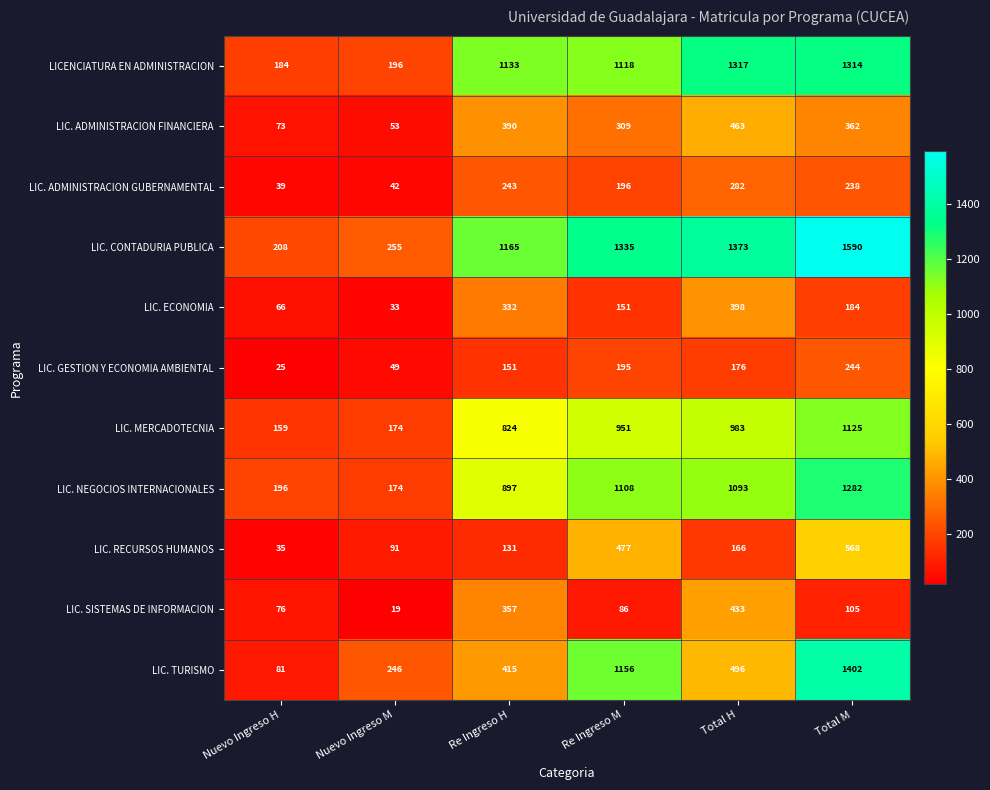

At how many categories does at least one series exceed 899?

4